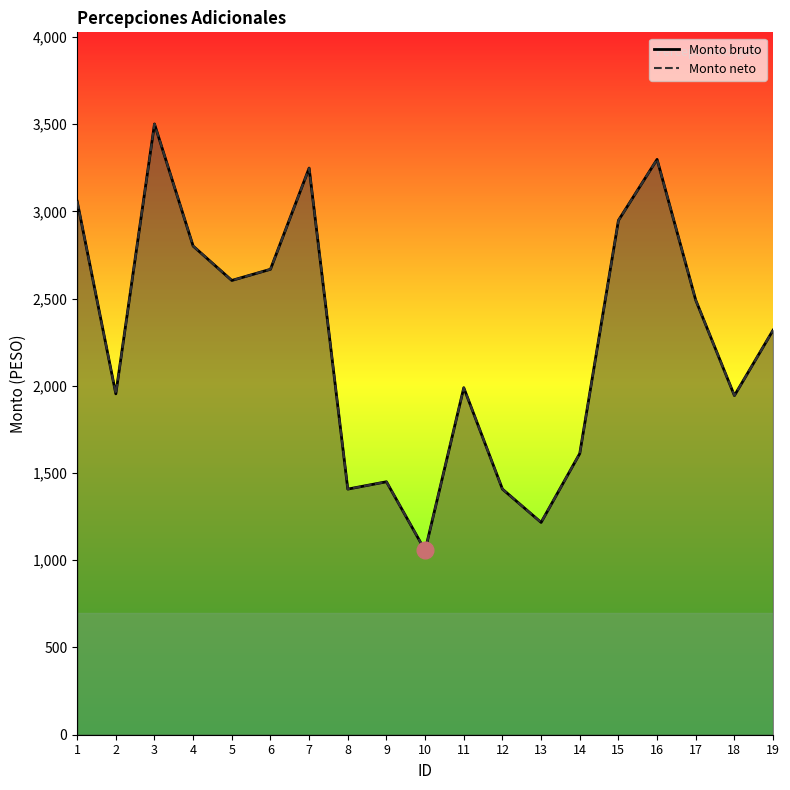

Is it true that Monto bruto equals 1408 at 12?

True